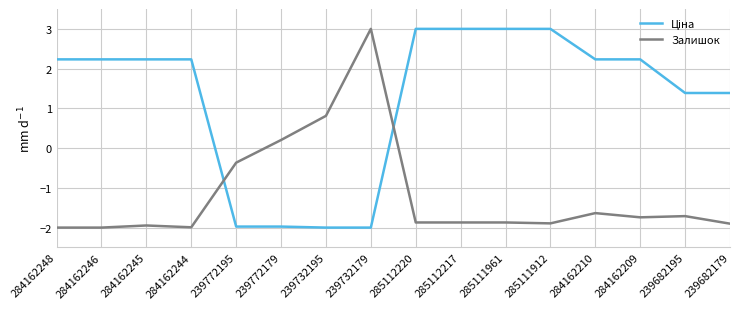

What is the total value across all series at 285112217?

1.1